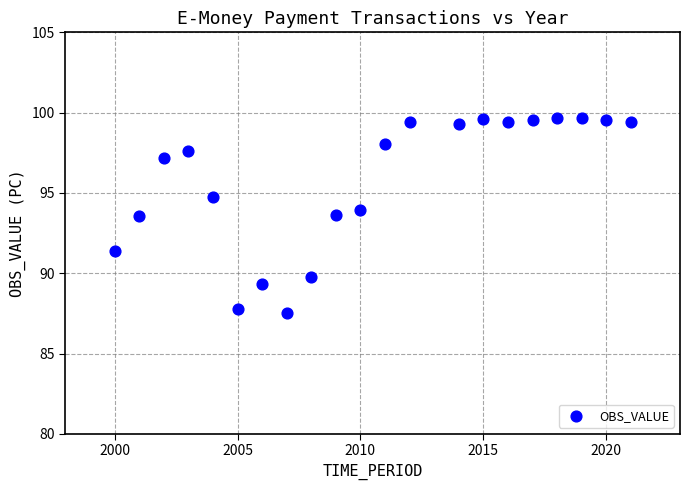

What is the range of X values (max minus min)?

21.0